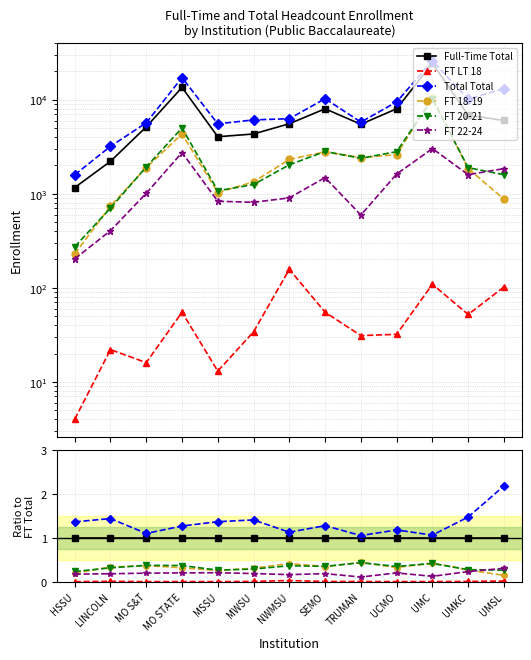

Reading left to right, extract all data points from this chart.

Full-Time Total: 1.0	1.0	1.0	1.0	1.0	1.0	1.0	1.0	1.0	1.0	1.0	1.0	1.0
FT LT 18: 0.0	0.0	0.0	0.0	0.0	0.0	0.0	0.0	0.0	0.0	0.0	0.0	0.0
Total Total: 1.4	1.4	1.1	1.3	1.4	1.4	1.1	1.3	1.1	1.2	1.1	1.5	2.2
FT 18-19: 0.2	0.3	0.4	0.3	0.3	0.3	0.4	0.3	0.4	0.3	0.4	0.3	0.1
FT 20-21: 0.2	0.3	0.4	0.4	0.3	0.3	0.4	0.4	0.4	0.3	0.4	0.3	0.3
FT 22-24: 0.2	0.2	0.2	0.2	0.2	0.2	0.2	0.2	0.1	0.2	0.1	0.2	0.3